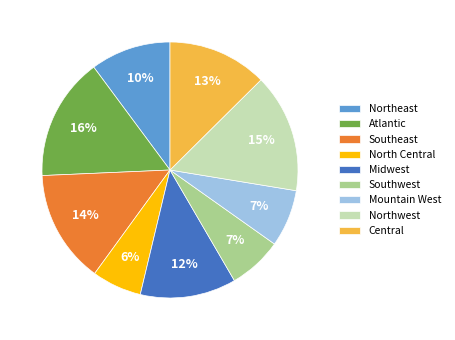

To the nearest percent, what is the average slice percentage?

11%